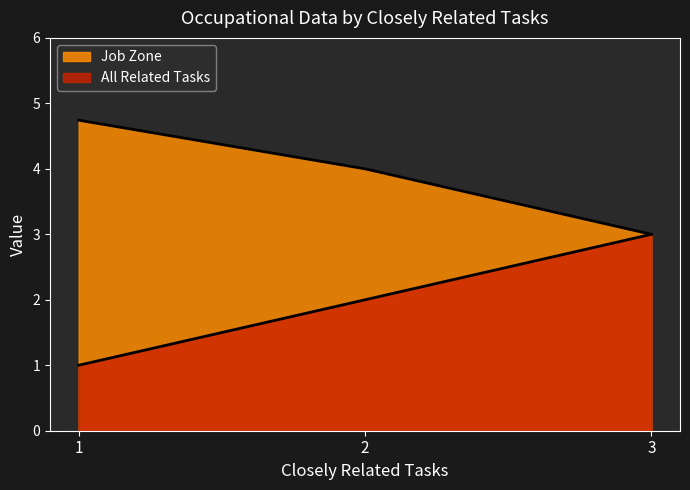

Does the chart have visible grid lines?

No